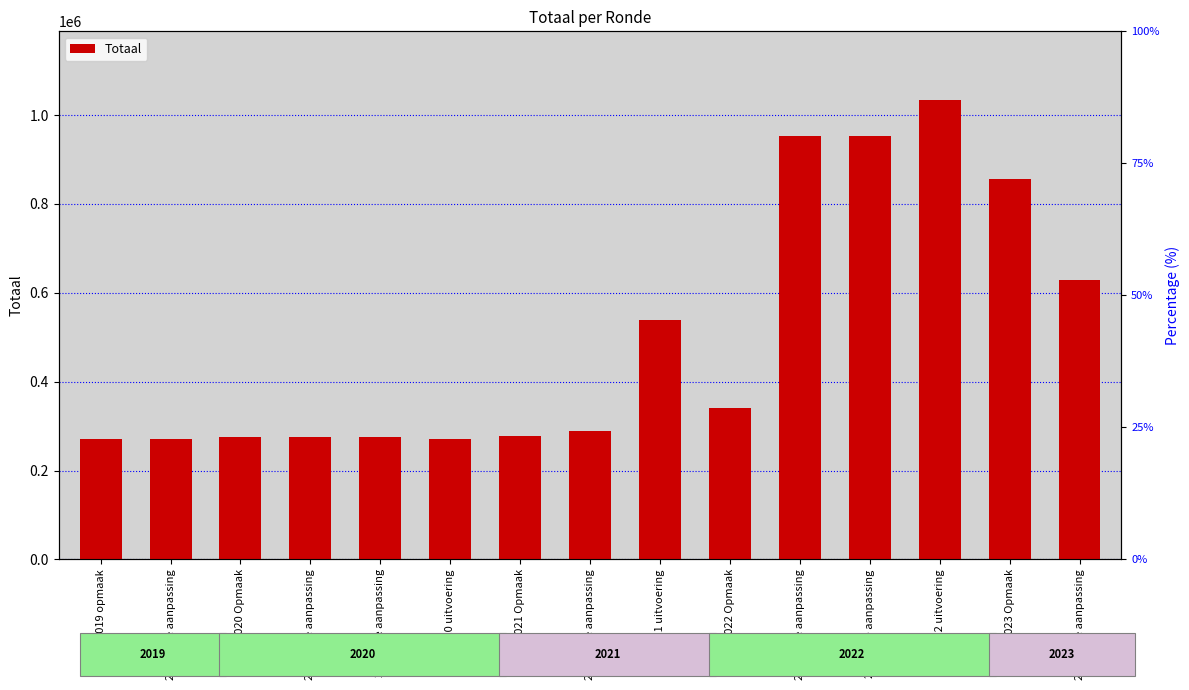

What is the difference between the maximum and minimum values?

762621